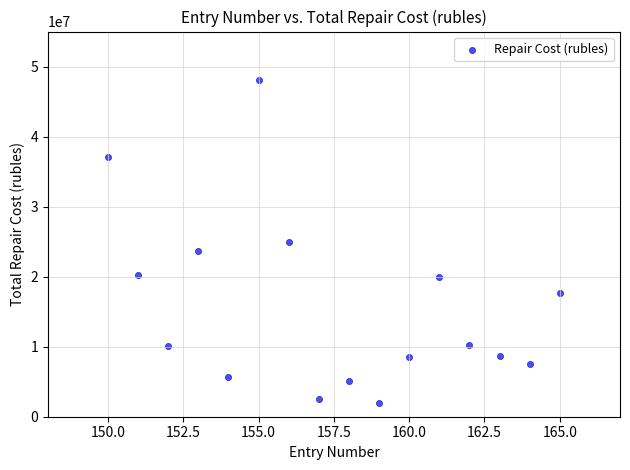

What is the range of X values (max minus min)?

15.0